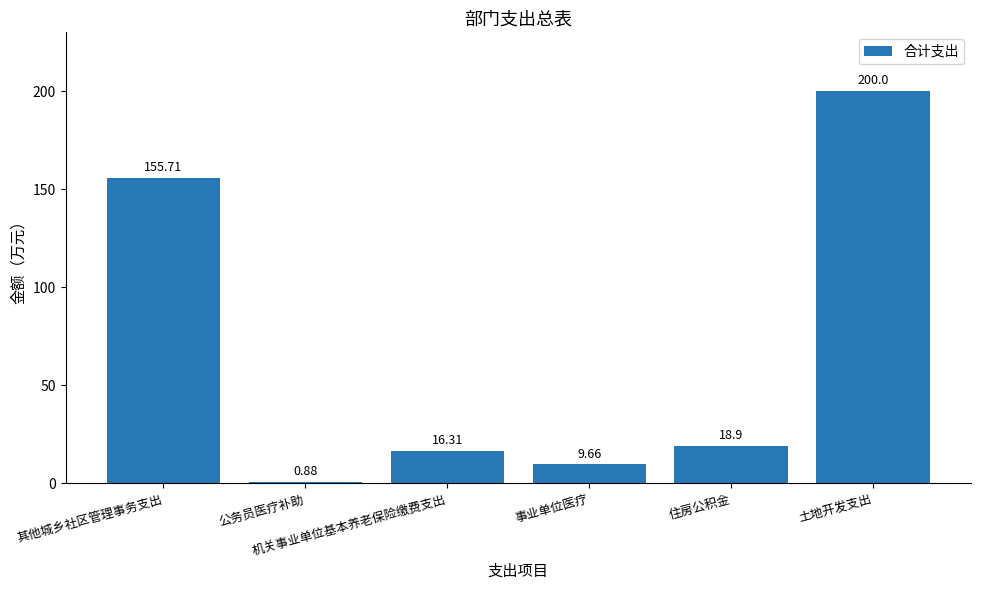

What is the average value?

66.9